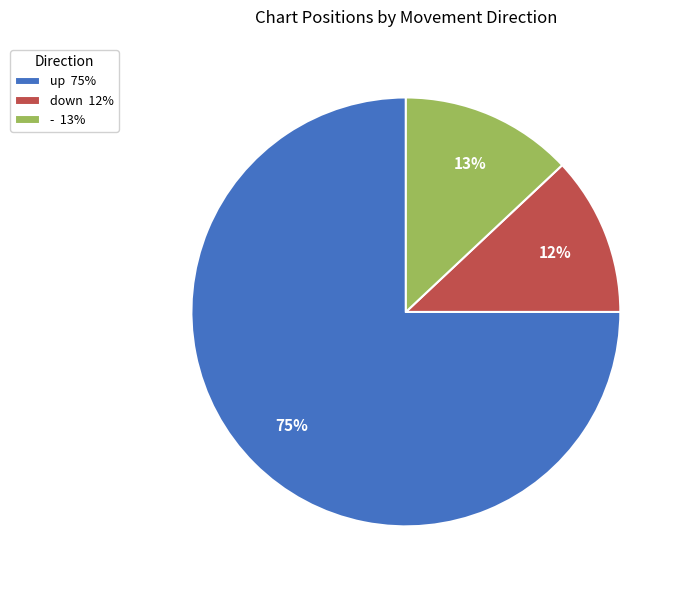

Rank the categories by value from lowest to highest.

down, -, up